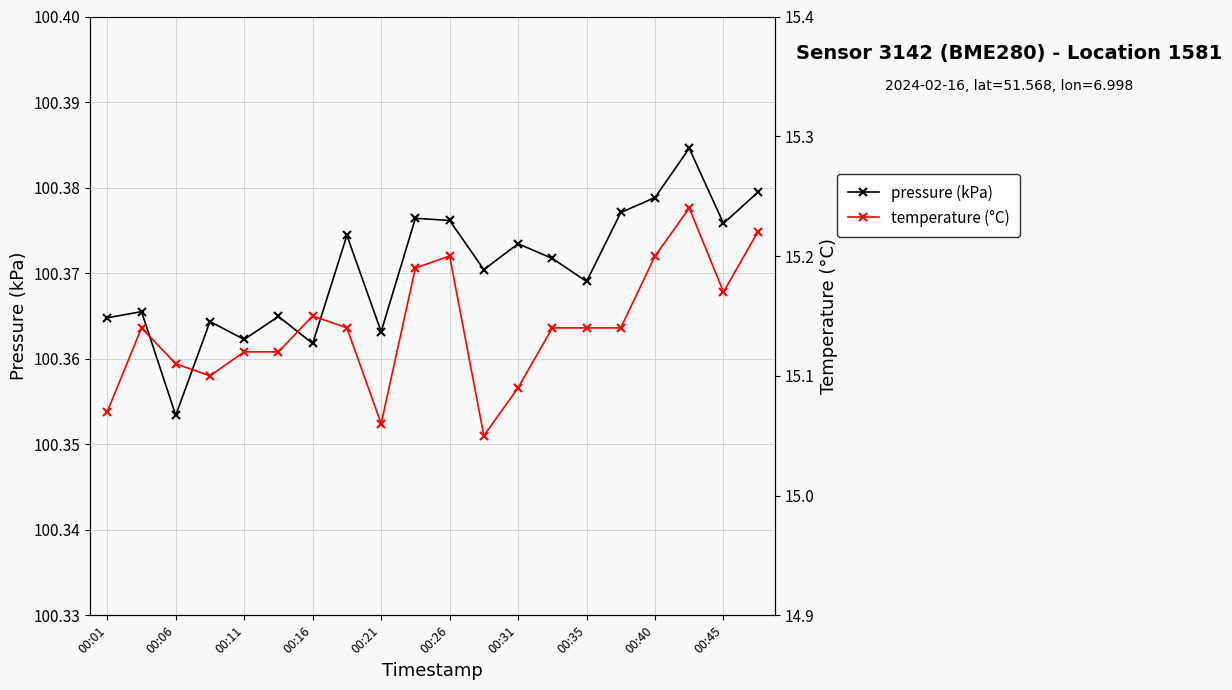

True or false: temperature (°C) has more than 2 interior local peaks.

True